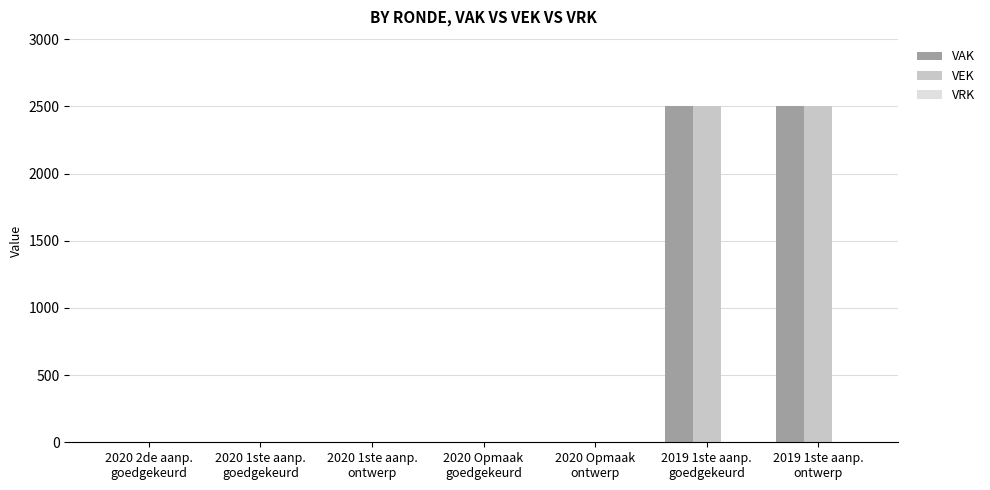

What is the sum of all VEK values?

5000